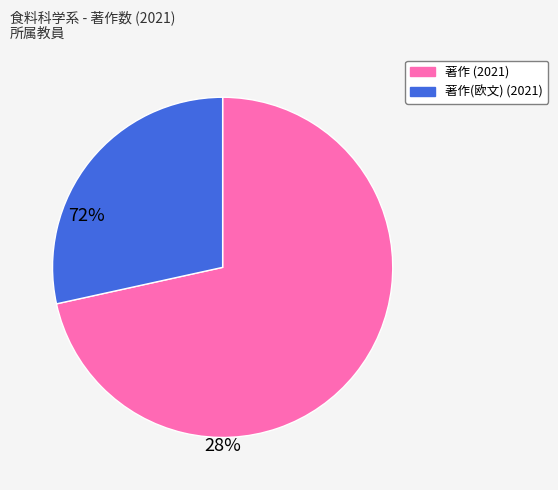

Is the sum of 著作 (2021) and 著作(欧文) (2021) greater than half?

Yes